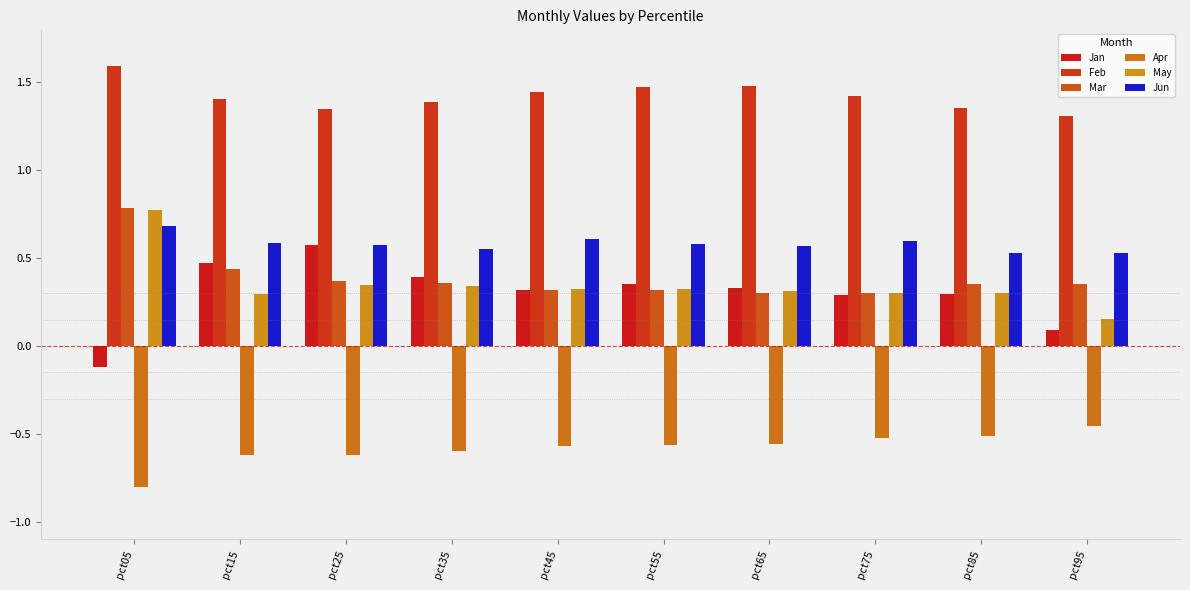

At how many categories does at least one series exceed 0?

10